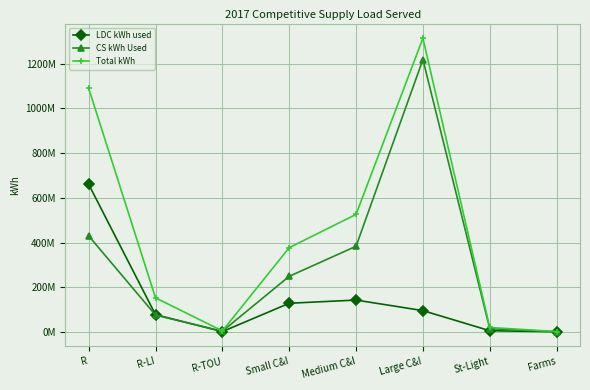

At which category does the chart reach its minimum across all series?

Farms